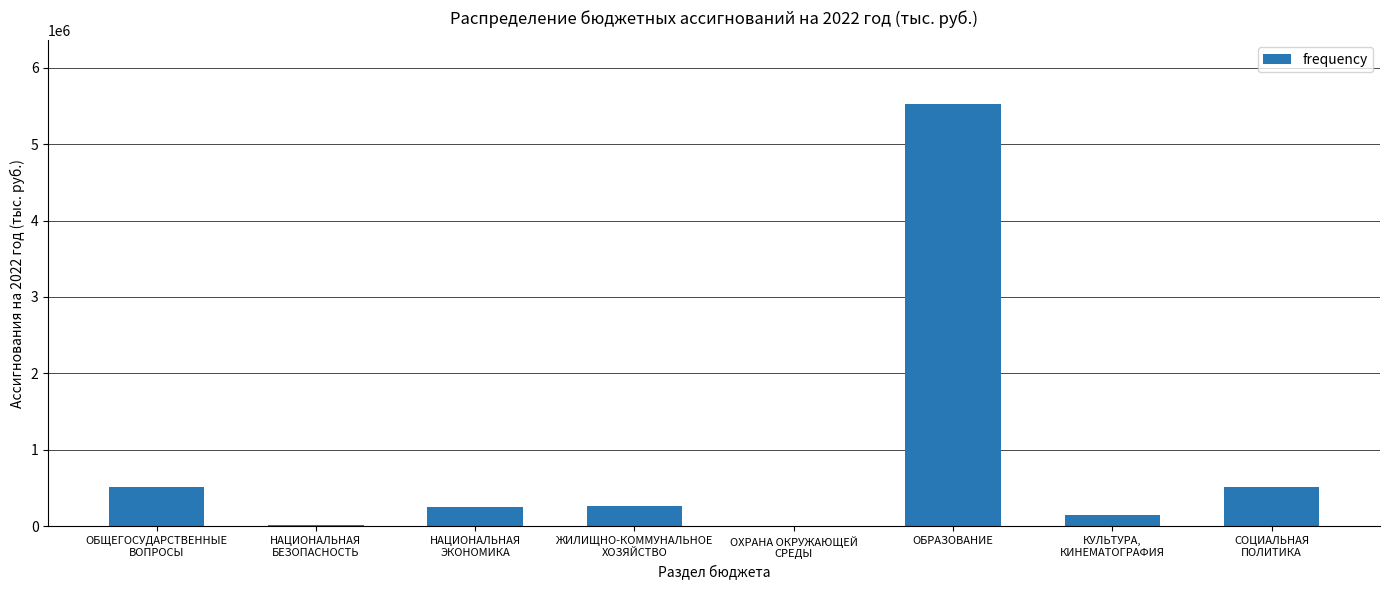

What is the sum of all values?

7239752.6